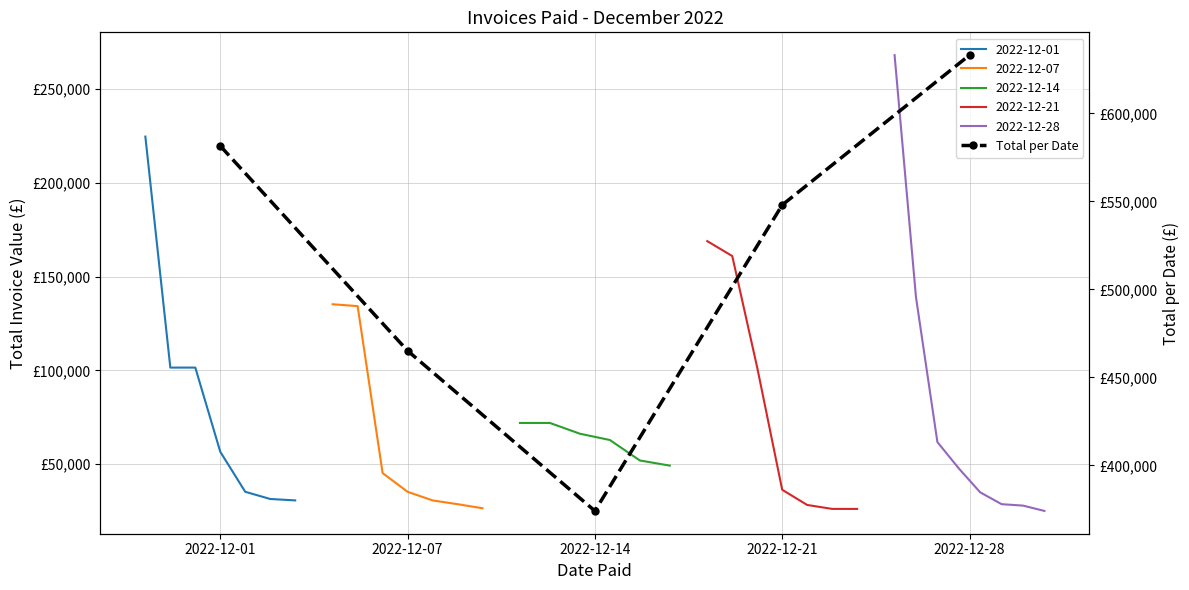

What is the change in value from 2022-12-01 to 2022-12-07?

-116356.3